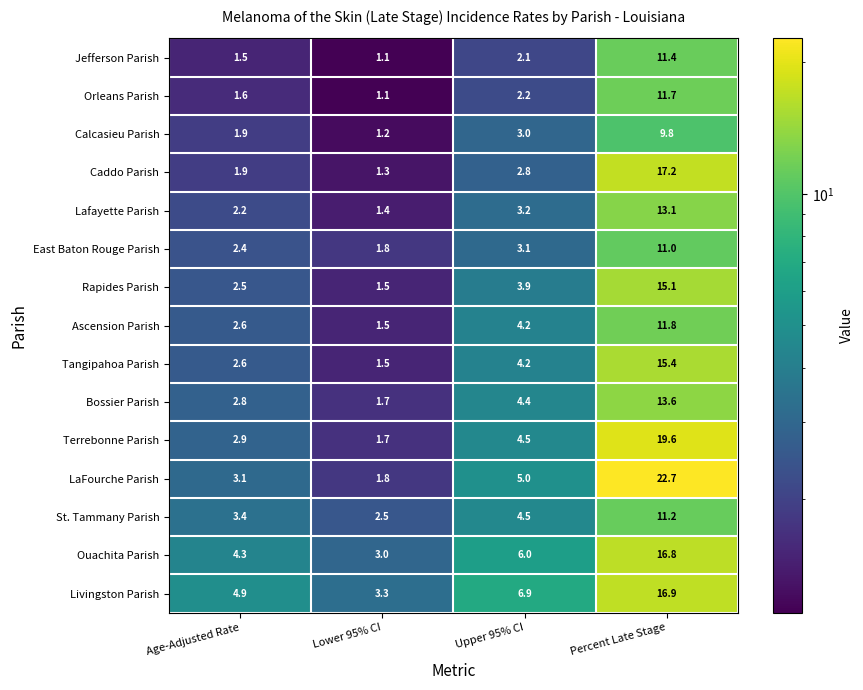

What is the difference between the second highest and minimum values in the Jefferson Parish series?

1.0